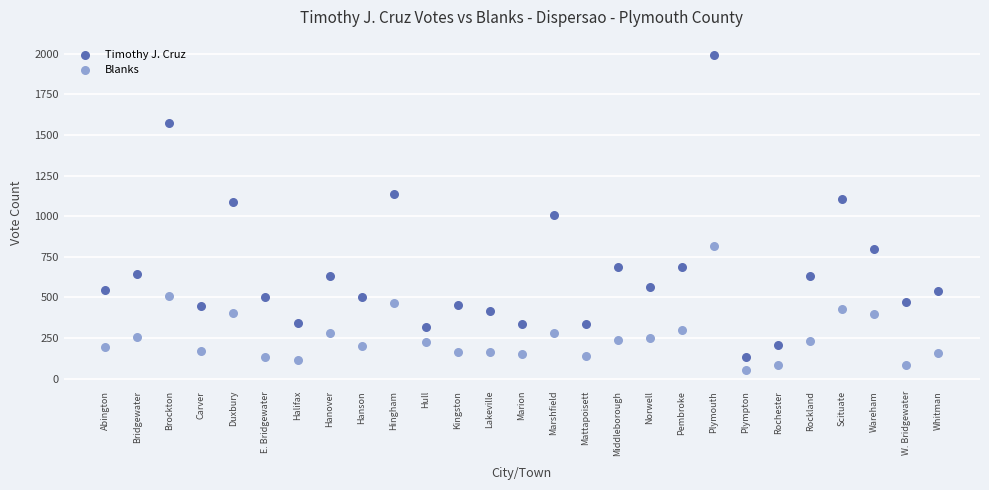

Which series has the largest Y range (max minus min)?

Timothy J. Cruz